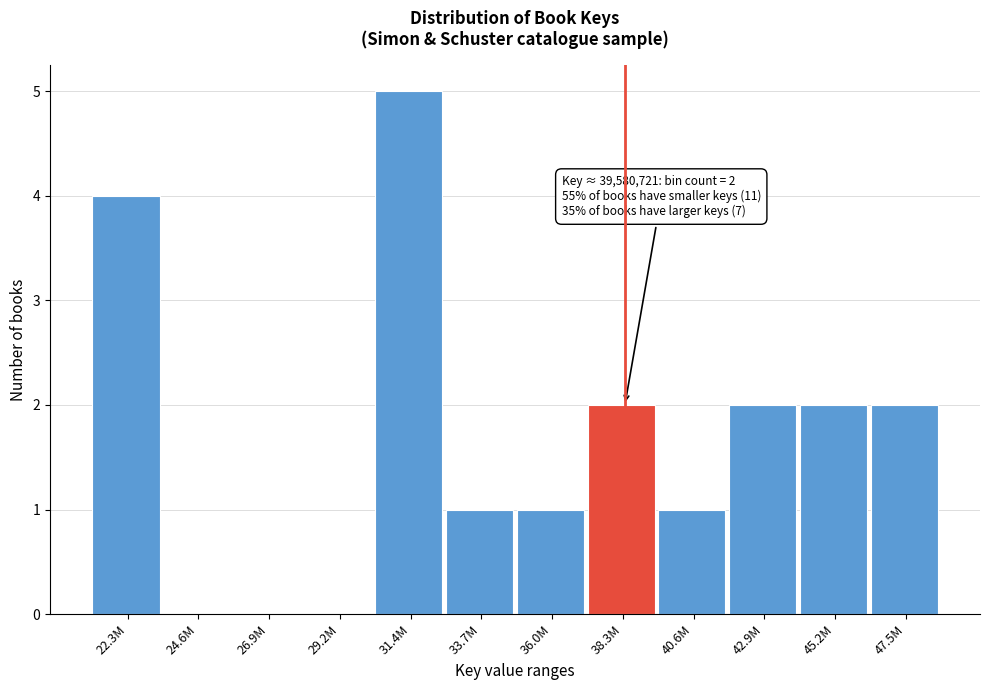

Reading left to right, what are all the values shown in this chart?

22.3M=4	24.6M=0	26.9M=0	29.2M=0	31.4M=5	33.7M=1	36.0M=1	38.3M=2	40.6M=1	42.9M=2	45.2M=2	47.5M=2